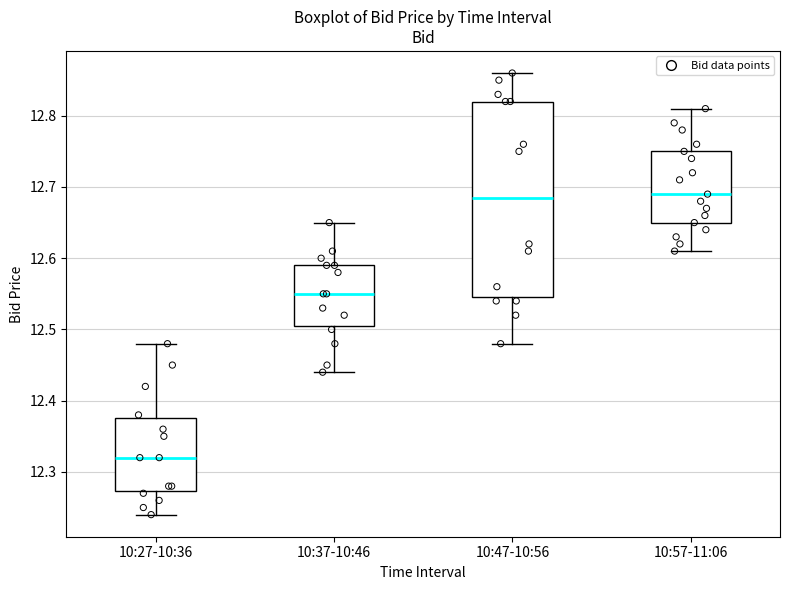

Where is the upper edge of the box for 10:57-11:06 on the y-axis? The values are not printed on the chart, so give them approximately, as read against the axis.

12.75